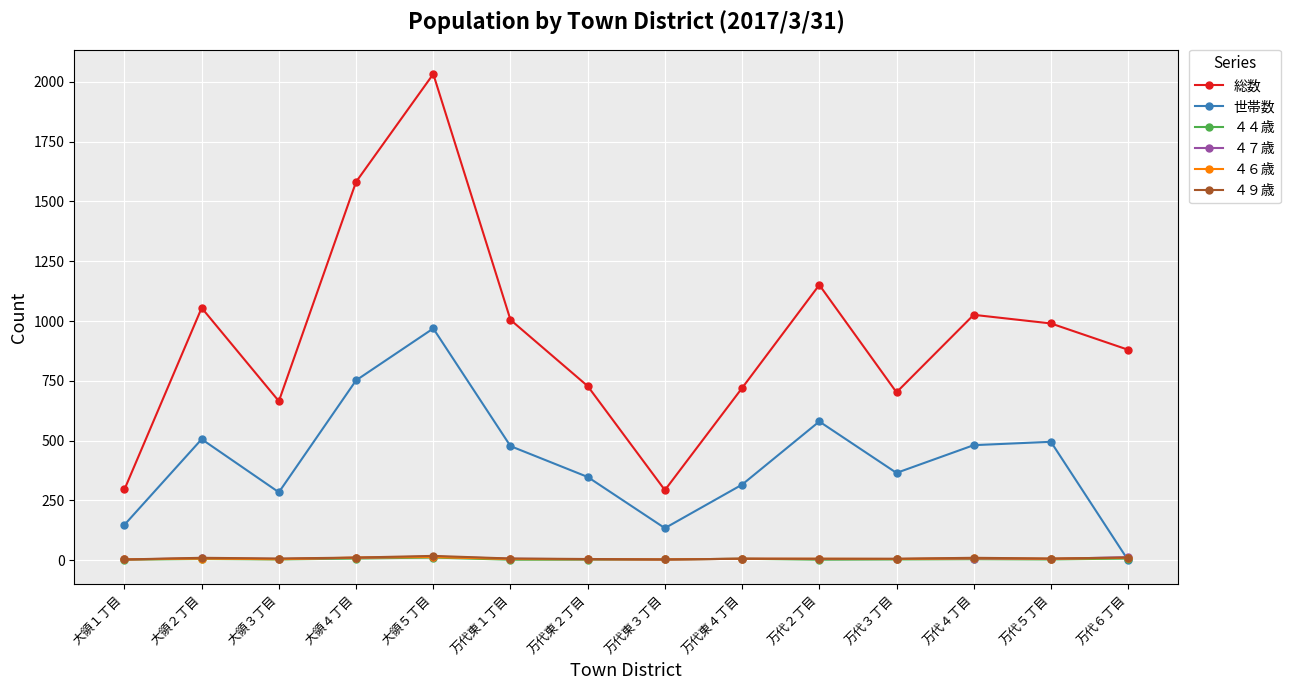

What is the maximum value for ４６歳?

13